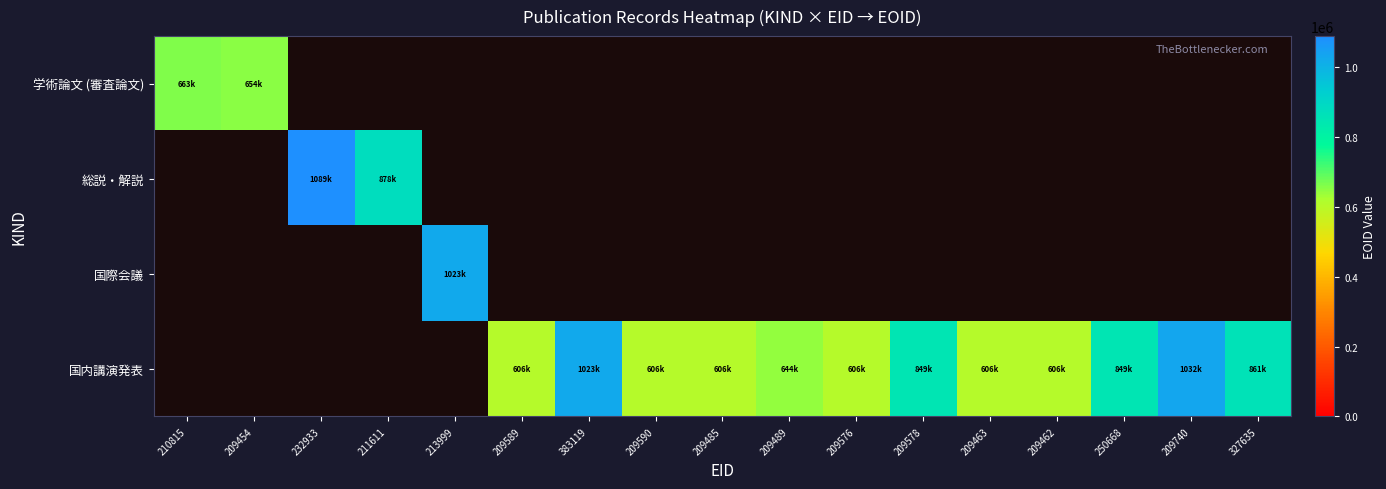

How many series are shown in this chart?

4